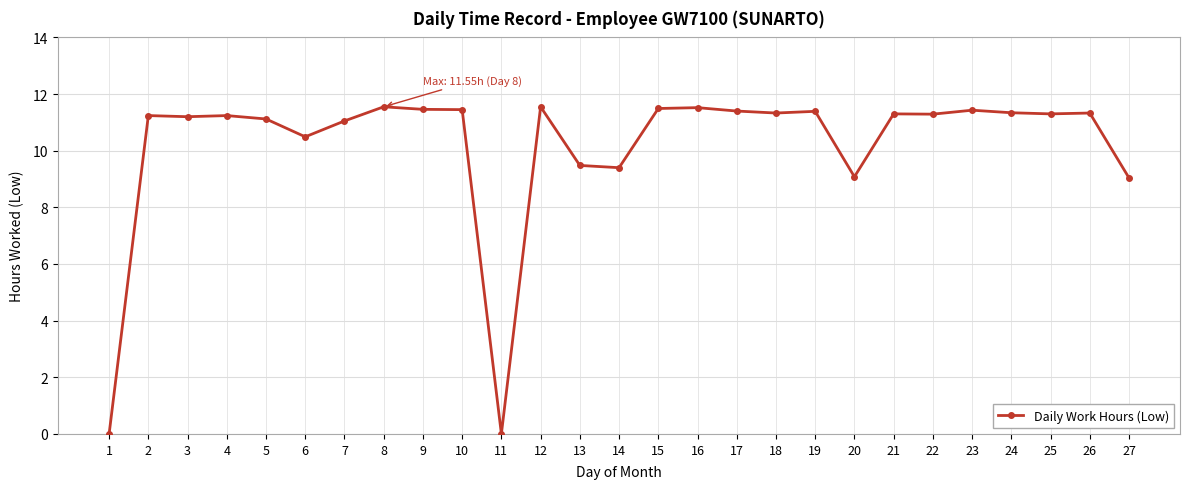

What is the average value?

10.2